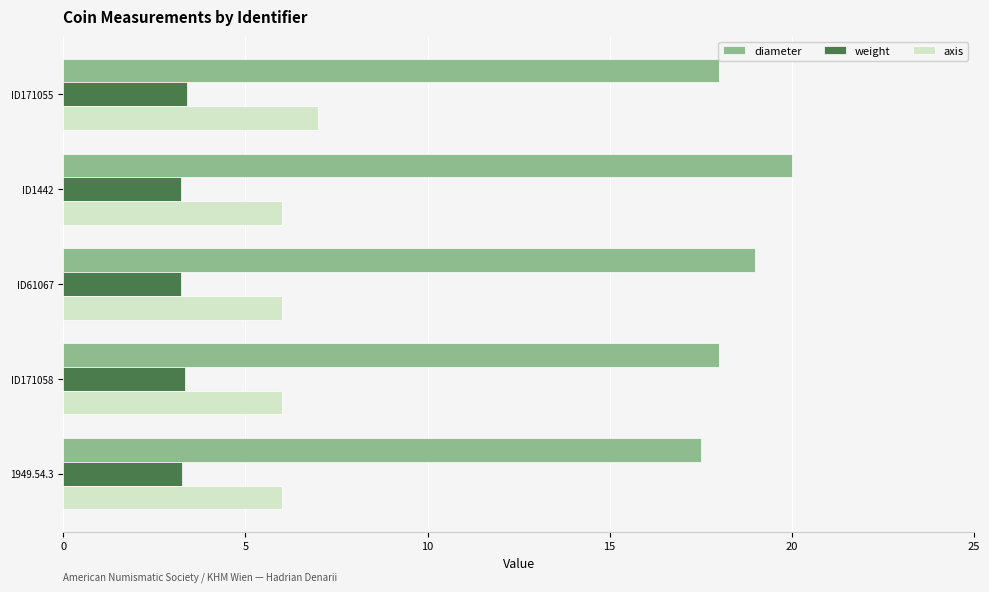

What is the average value of the weight series?

3.3